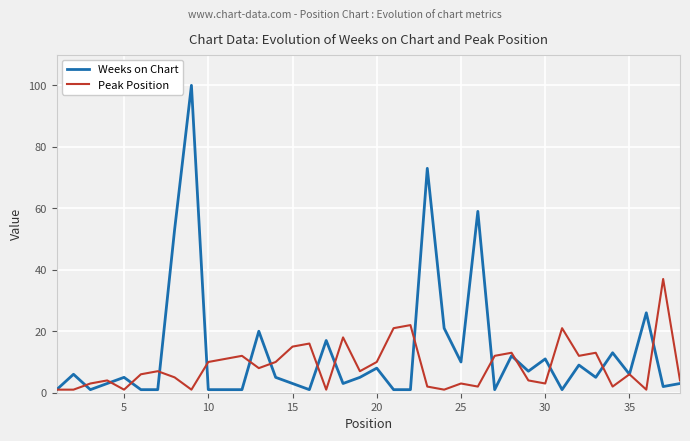

Which series has the largest range (max minus min)?

Weeks on Chart